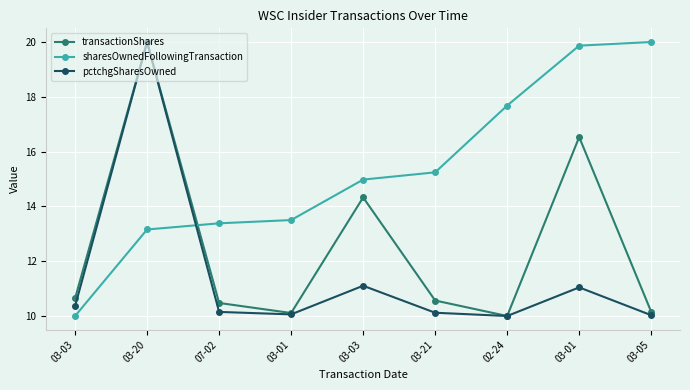

Count the number of categories in the chart.

9